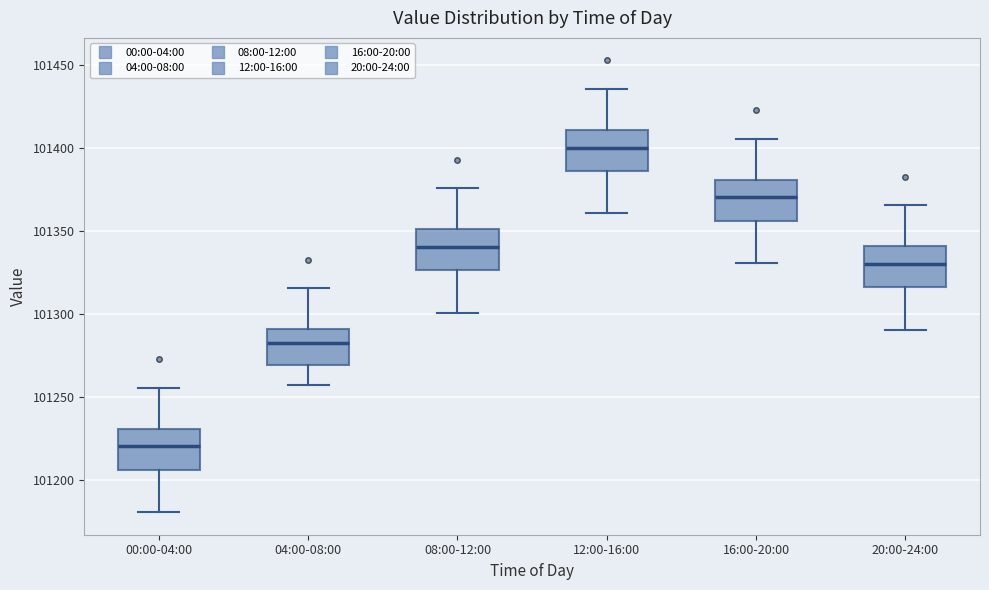

Reading left to right, transcribe this box plot: for each box, give where its median line is, the range the box spans, and where its two whiskers end, as read against the y-axis. The values are not printed on the chart, so give them approximately, as read against the axis.

00:00-04:00: median 101220, box 101205 to 101230, whiskers 101180 to 101255
04:00-08:00: median 101285, box 101270 to 101290, whiskers 101255 to 101315
08:00-12:00: median 101340, box 101325 to 101350, whiskers 101300 to 101375
12:00-16:00: median 101400, box 101385 to 101410, whiskers 101360 to 101435
16:00-20:00: median 101370, box 101355 to 101380, whiskers 101330 to 101405
20:00-24:00: median 101330, box 101315 to 101340, whiskers 101290 to 101365